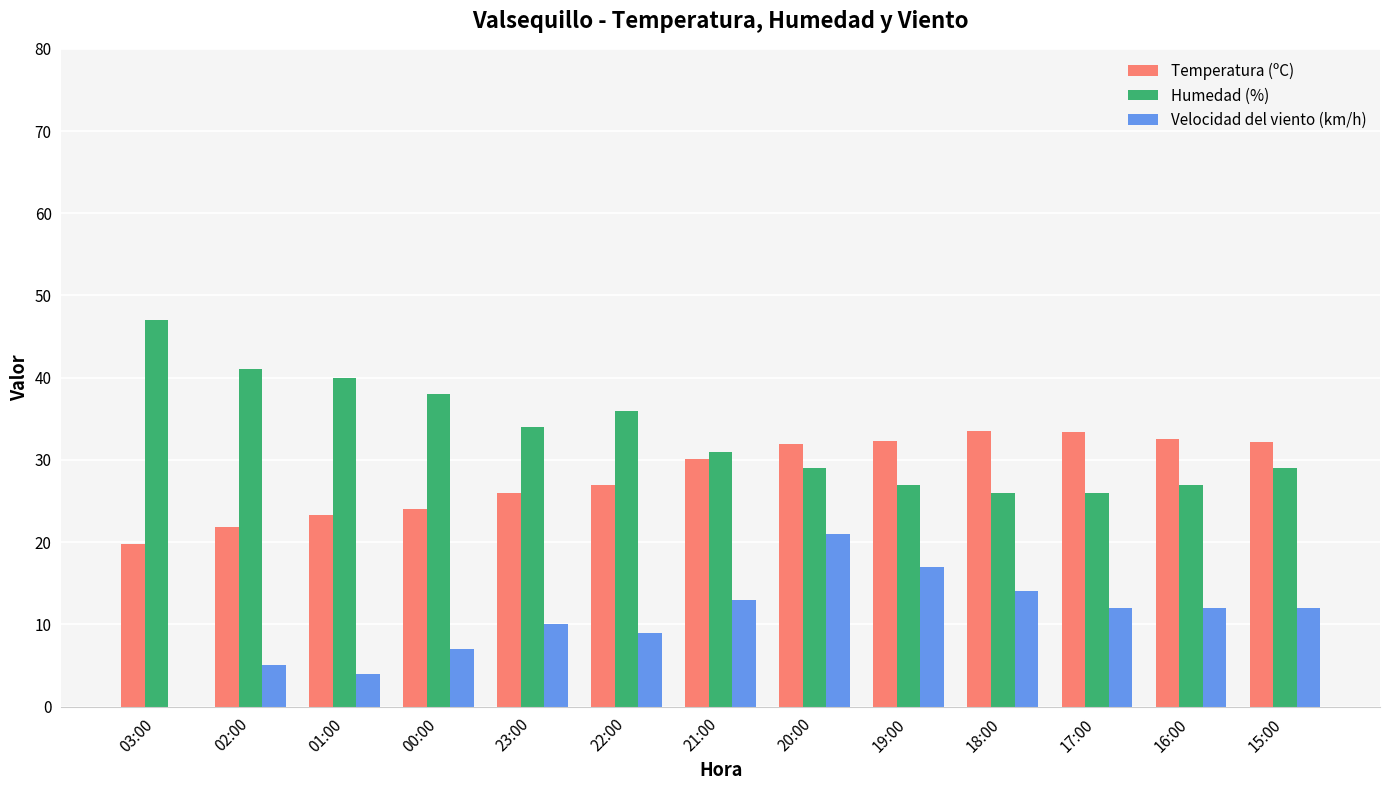

At which label does Humedad (%) reach its peak?

03:00